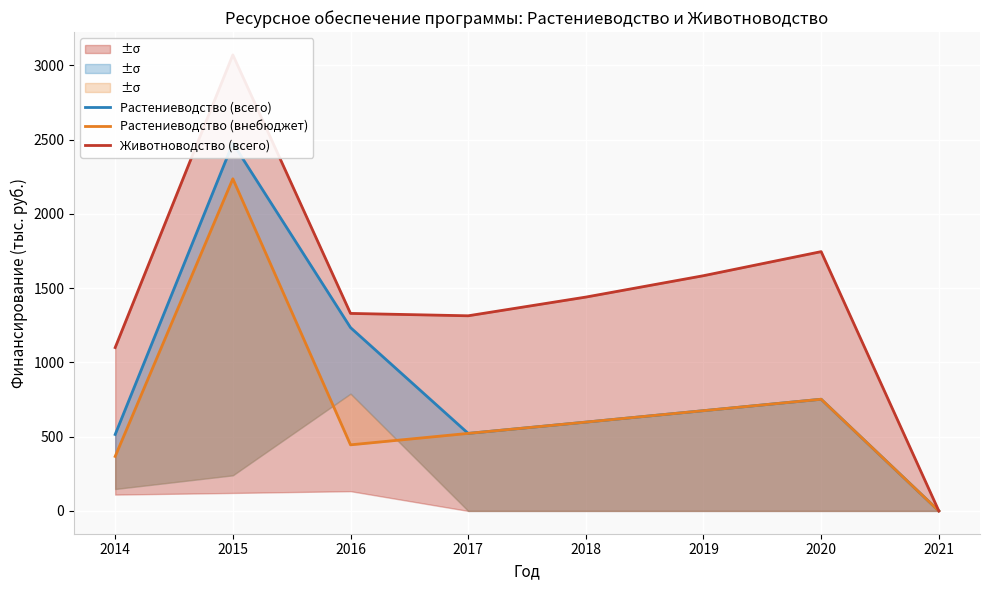

Reading left to right, what are all the values shown in this chart?

Растениеводство (всего): 2014=514.8	2015=2476.5	2016=1234.6	2017=522.0	2018=598.0	2019=675.0	2020=752.0	2021=0.0
Растениеводство (внебюджет): 2014=367.0	2015=2236.7	2016=445.0	2017=522.0	2018=598.0	2019=675.0	2020=752.0	2021=0.0
Животноводство (всего): 2014=1100.0	2015=3071.0	2016=1330.0	2017=1314.0	2018=1440.0	2019=1584.0	2020=1746.0	2021=0.0